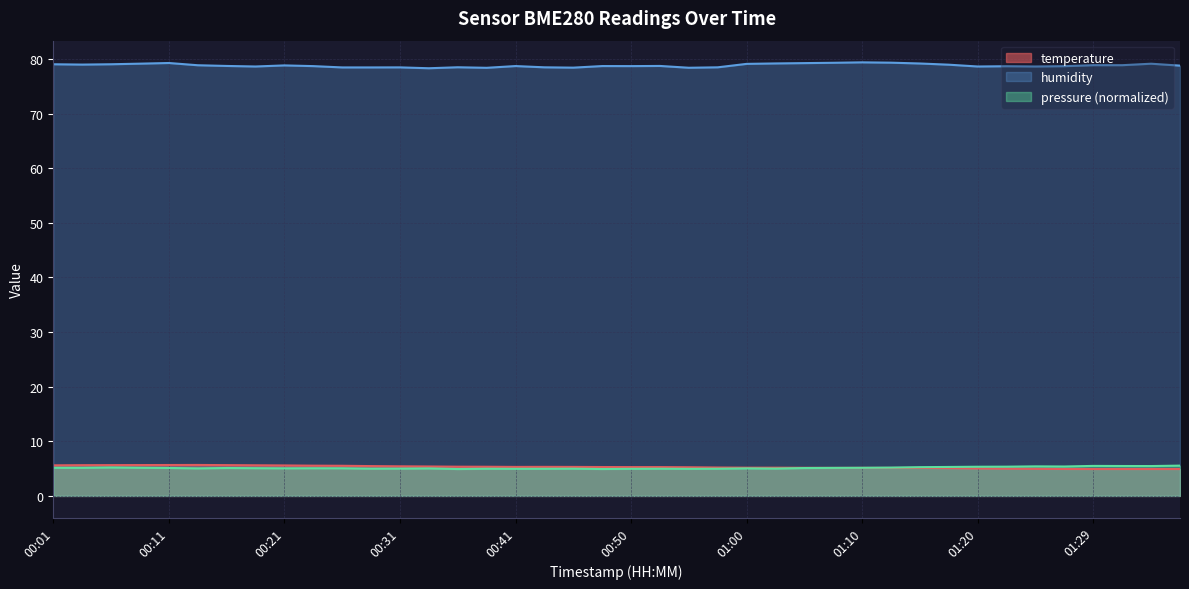

Where is the first local minimum for temperature?

00:41